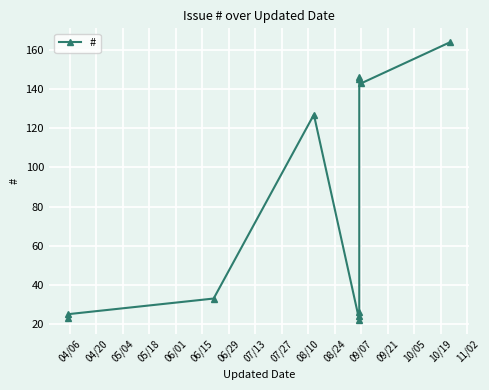

Is this an area chart (filled region under the line)?

No